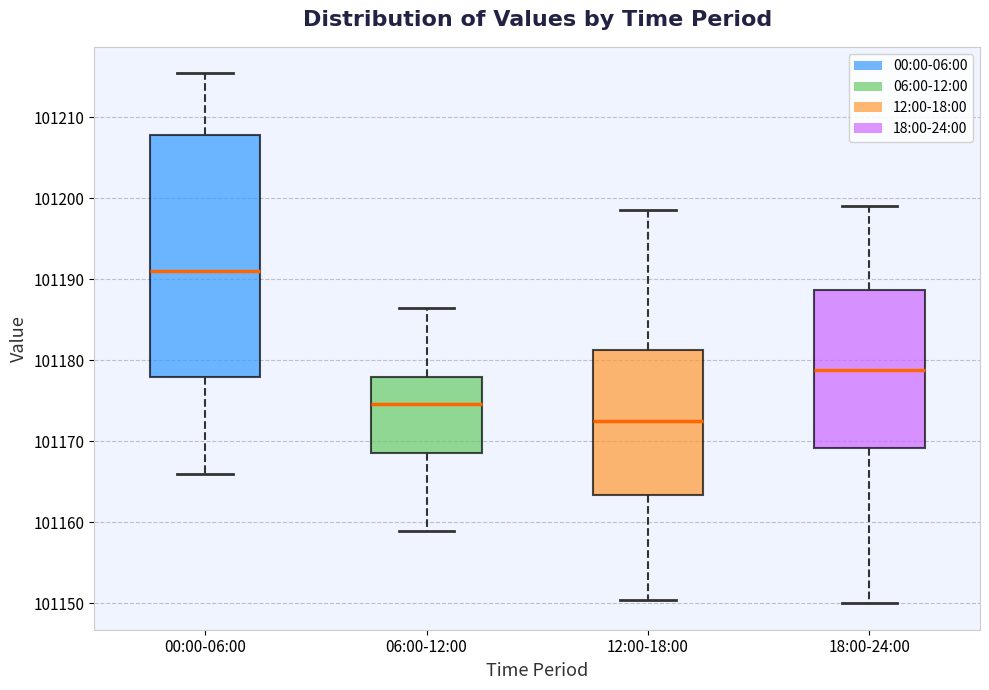

Which box's median line is the lowest?

12:00-18:00